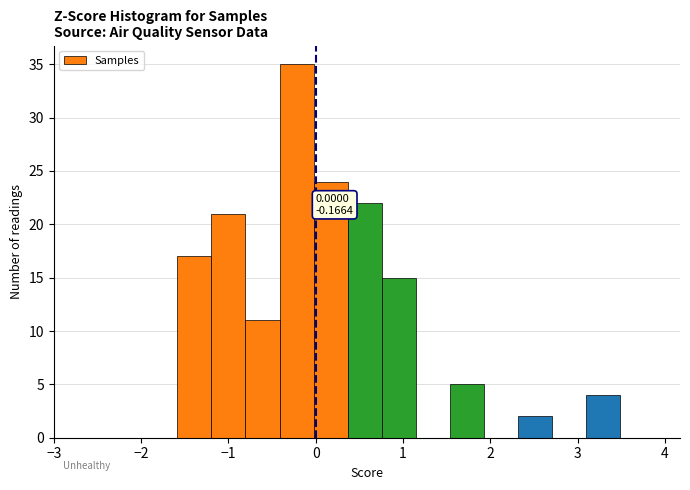

Read against the x-axis, roughly where is the centre of the tallest bar?

-0.2